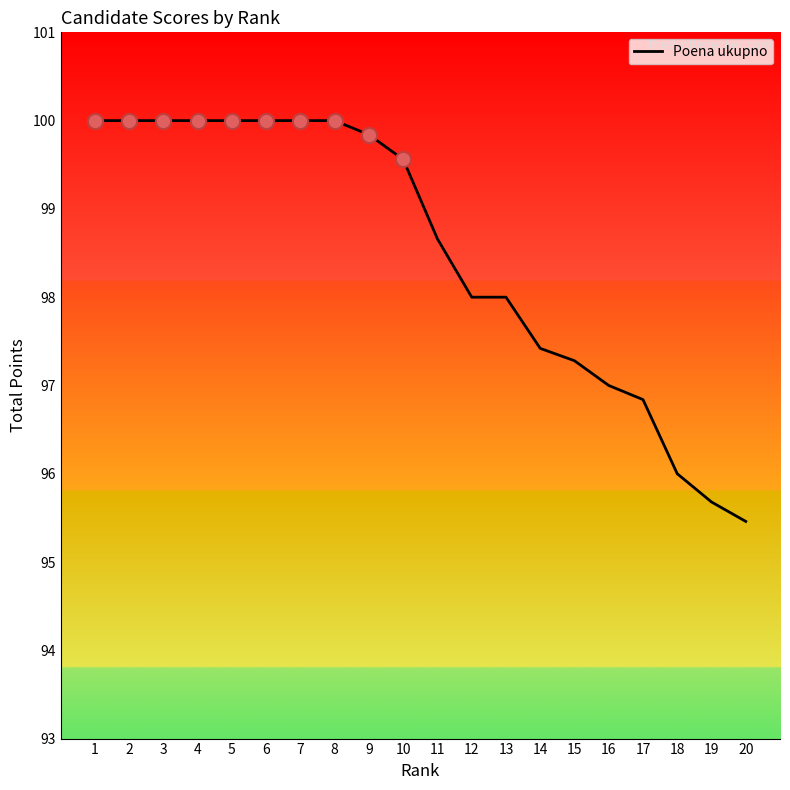

What is the change in value from 7 to 20?

-4.5